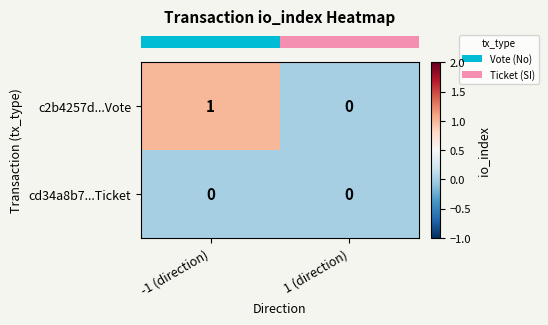

Is it true that c2b4257d...Vote equals 1 at -1 (direction)?

True